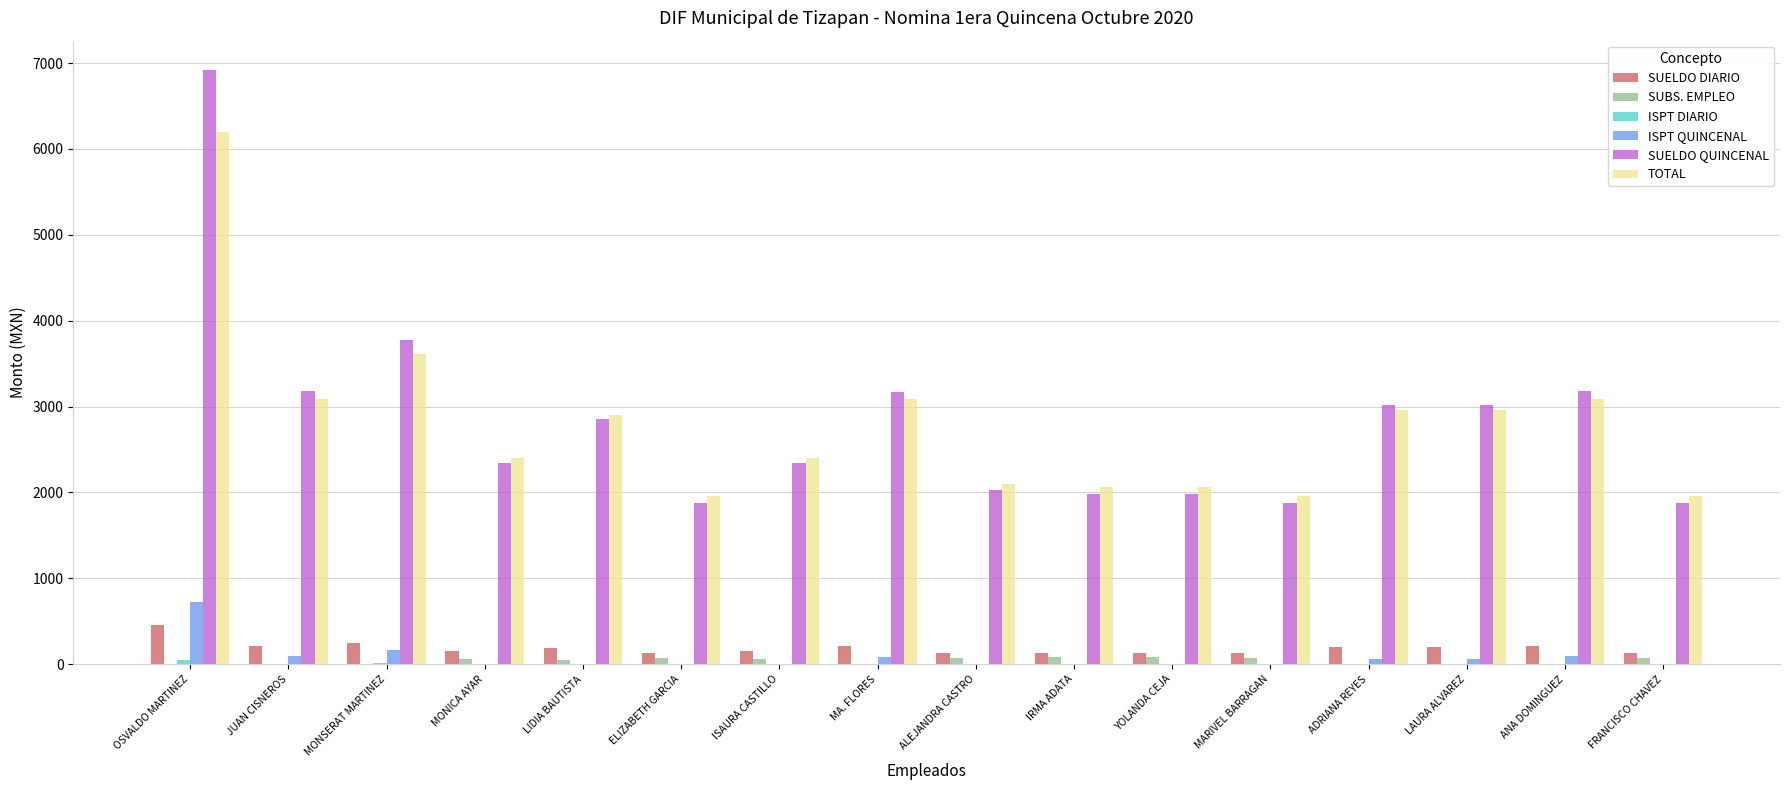

How many values in the ISPT QUINCENAL series exceed 0?

7